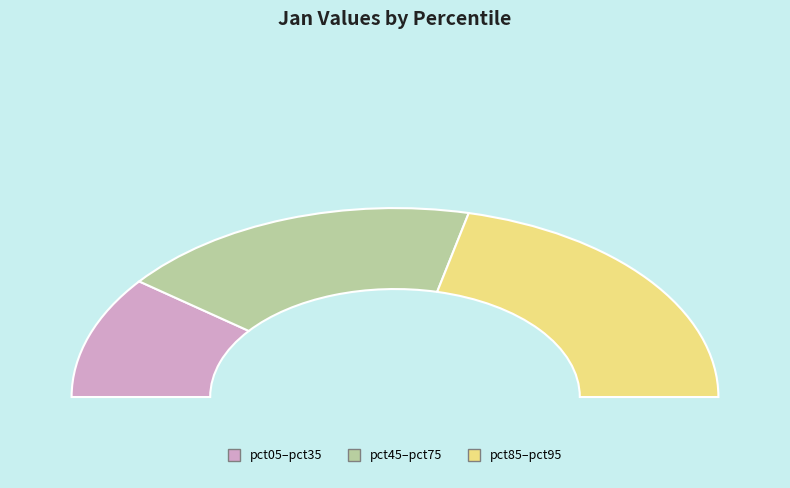

To the nearest percent, what is the combined percentage of pct65 and pct85?

25%